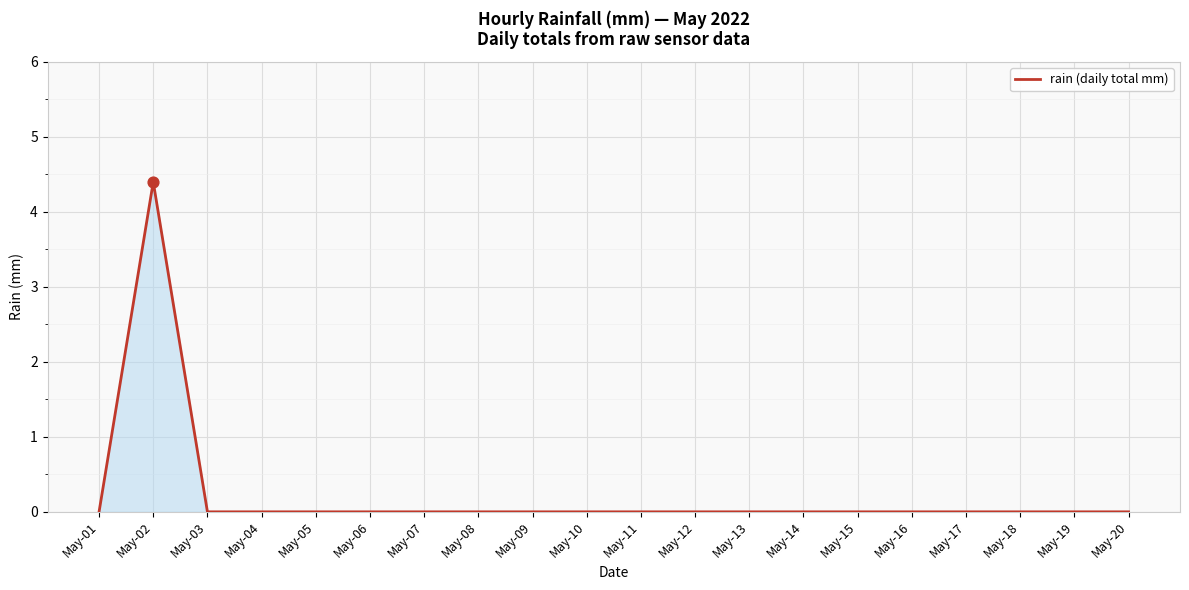

At which category does the chart reach its peak across all series?

May-02